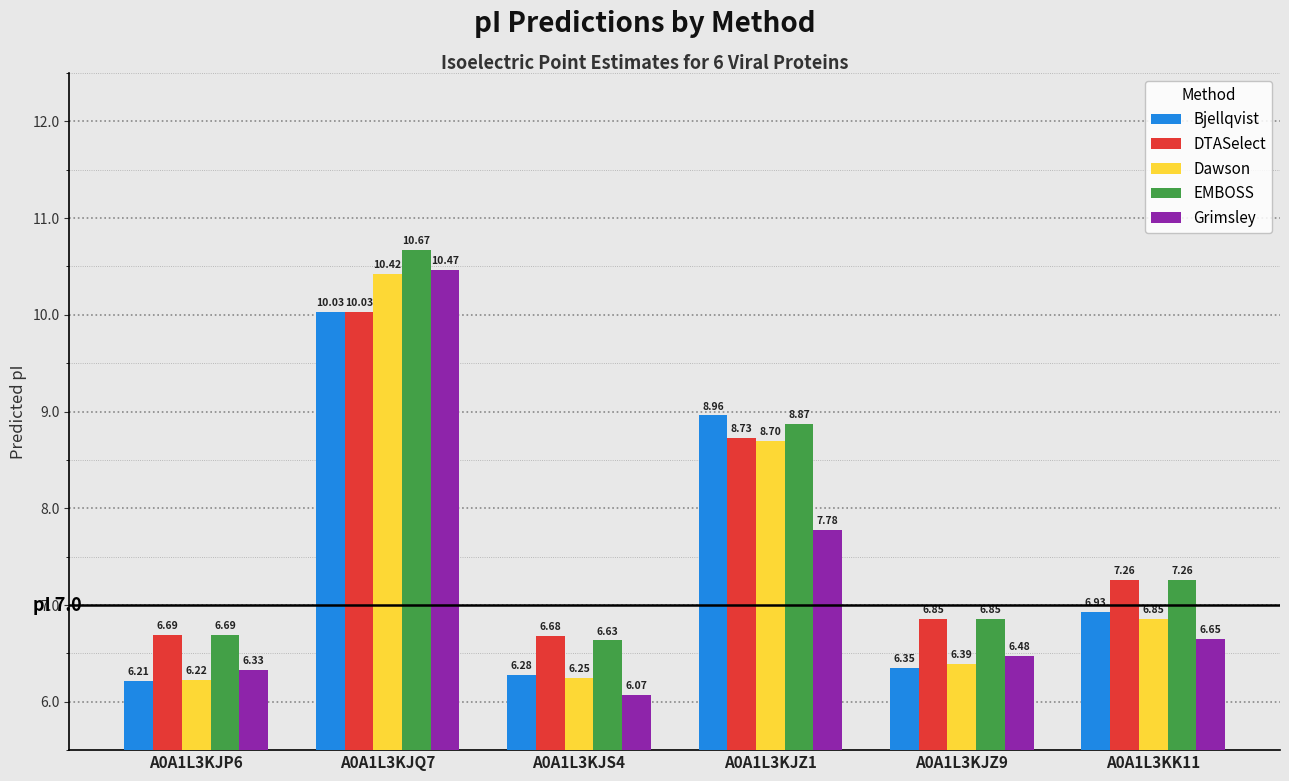

Which series has the largest total across all categories?

EMBOSS